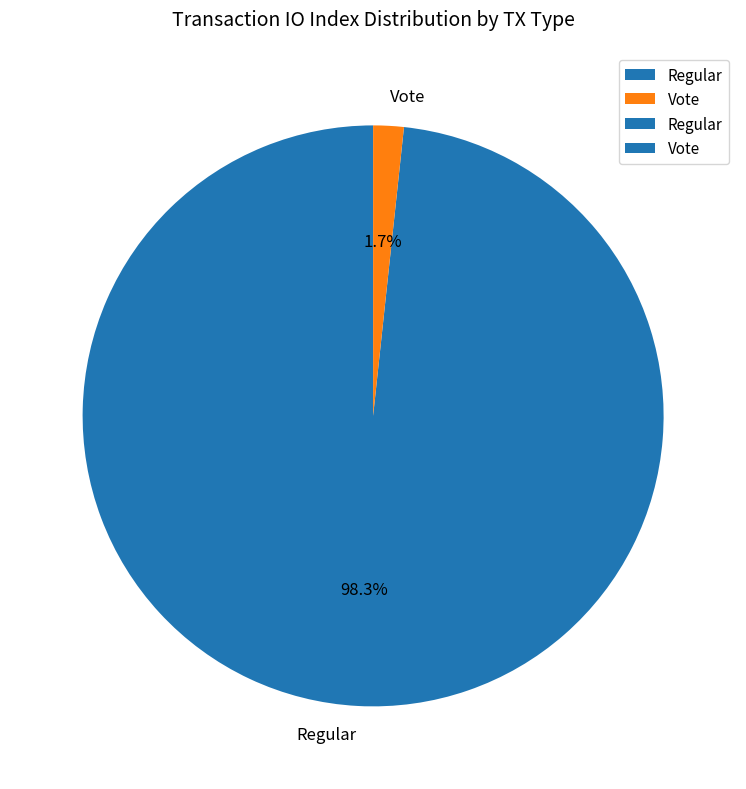

Which slice is the smallest?

Vote